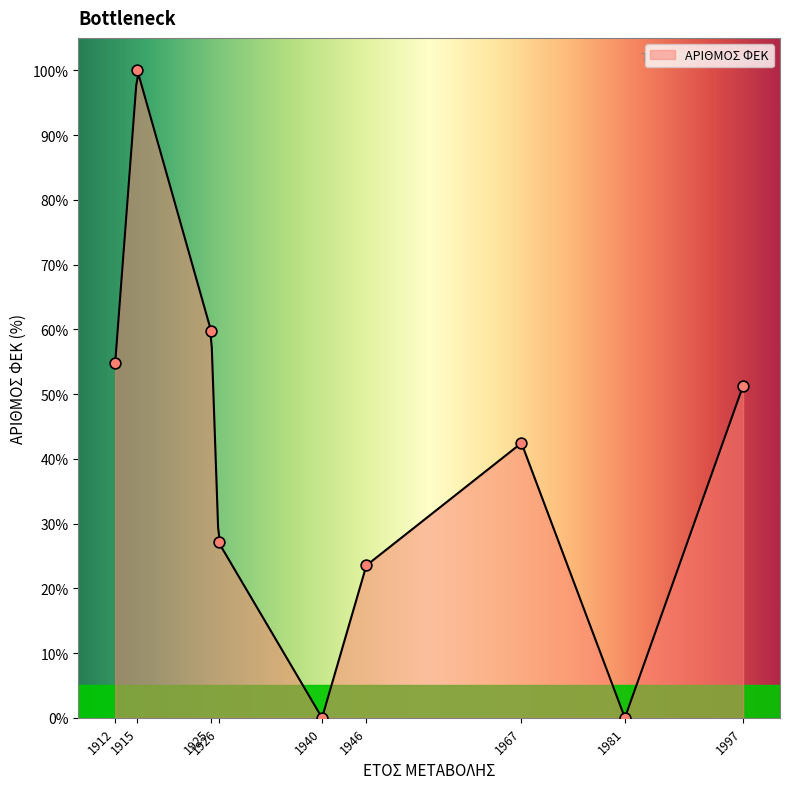

Approximately how many times larger is the value at 1915 compared to 1925?

1.7